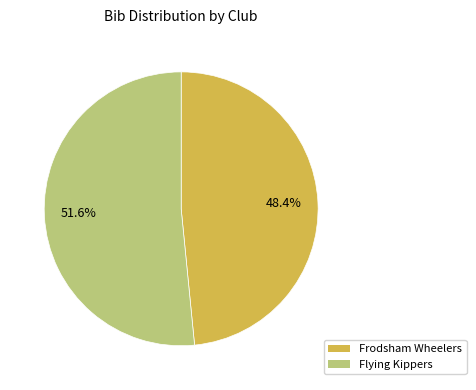

Is there a majority slice in this chart?

Yes